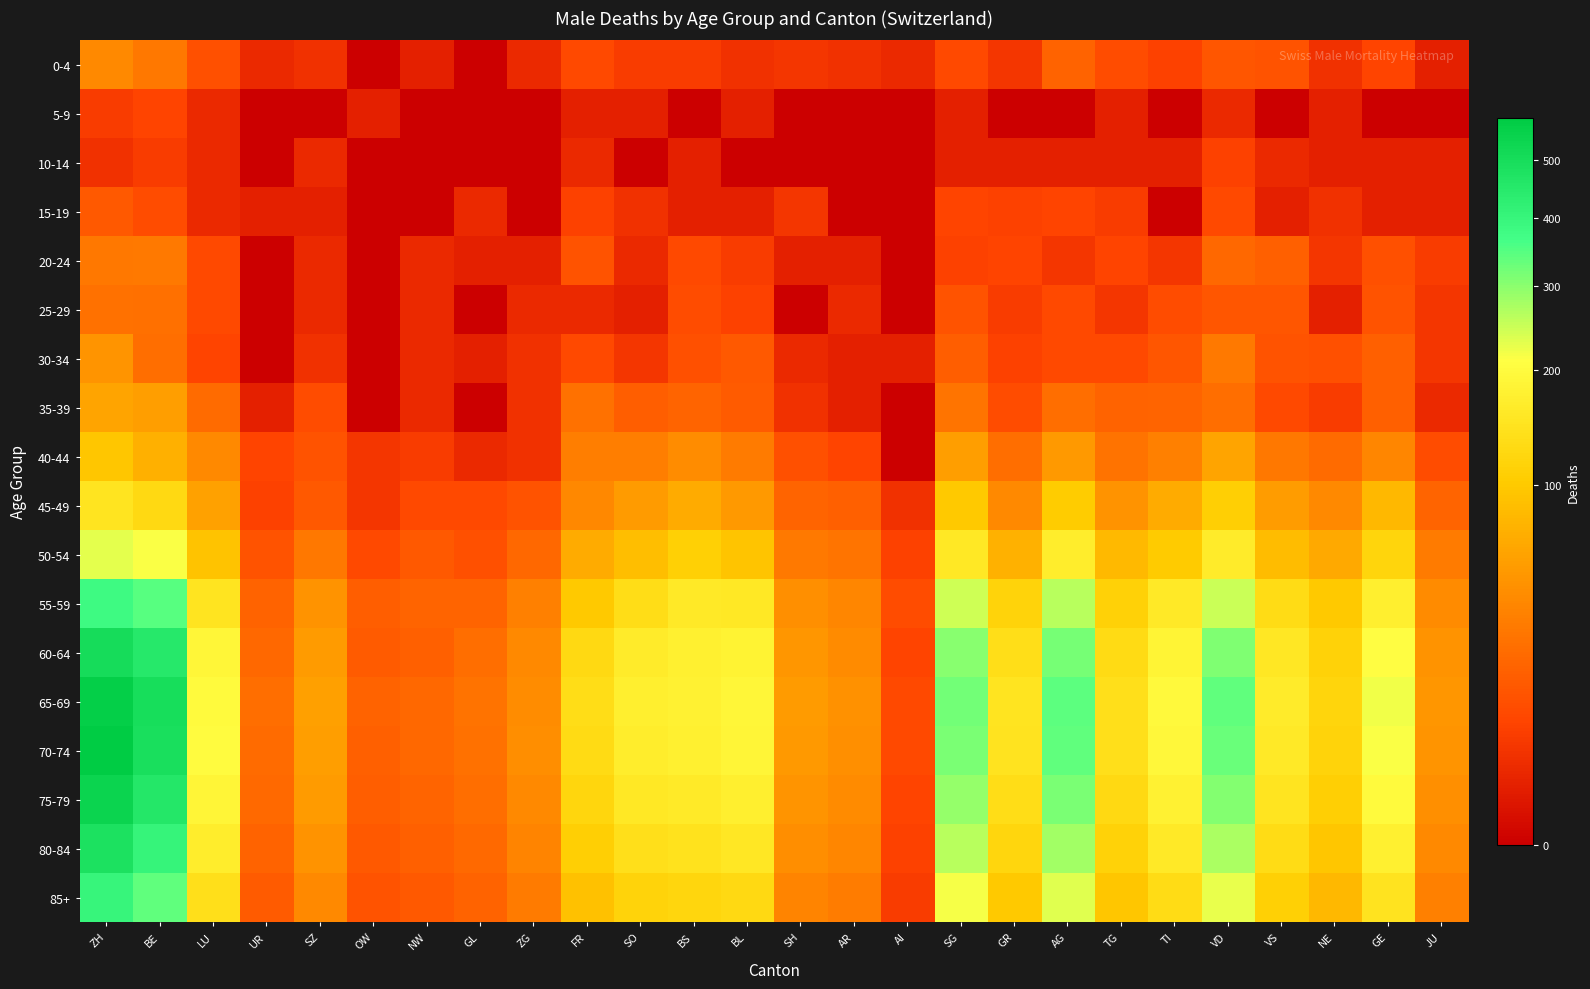

Reading left to right, extract all data points from this chart.

0-4: ZH=39	BE=27	LU=10	UR=2	SZ=3	OW=0	NW=1	GL=0	ZG=2	FR=8	SO=5	BS=5	BL=3	SH=4	AR=3	AI=2	SG=8	GR=4	AG=17	TG=9	TI=6	VD=12	VS=11	NE=3	GE=7	JU=1
5-9: ZH=5	BE=7	LU=2	UR=0	SZ=0	OW=1	NW=0	GL=0	ZG=0	FR=1	SO=1	BS=0	BL=1	SH=0	AR=0	AI=0	SG=1	GR=0	AG=0	TG=1	TI=0	VD=2	VS=0	NE=1	GE=0	JU=0
10-14: ZH=3	BE=5	LU=2	UR=0	SZ=2	OW=0	NW=0	GL=0	ZG=0	FR=2	SO=0	BS=1	BL=0	SH=0	AR=0	AI=0	SG=1	GR=1	AG=1	TG=1	TI=1	VD=6	VS=2	NE=1	GE=1	JU=1
15-19: ZH=13	BE=9	LU=2	UR=1	SZ=1	OW=0	NW=0	GL=2	ZG=0	FR=6	SO=3	BS=1	BL=1	SH=4	AR=0	AI=0	SG=7	GR=6	AG=7	TG=5	TI=0	VD=8	VS=1	NE=3	GE=1	JU=1
20-24: ZH=27	BE=28	LU=8	UR=0	SZ=2	OW=0	NW=2	GL=1	ZG=1	FR=11	SO=2	BS=8	BL=5	SH=1	AR=1	AI=0	SG=6	GR=7	AG=4	TG=7	TI=4	VD=19	VS=16	NE=4	GE=10	JU=5
25-29: ZH=24	BE=23	LU=8	UR=0	SZ=2	OW=0	NW=2	GL=0	ZG=2	FR=2	SO=1	BS=9	BL=6	SH=0	AR=2	AI=0	SG=11	GR=5	AG=8	TG=4	TI=9	VD=12	VS=12	NE=1	GE=11	JU=4
30-34: ZH=47	BE=22	LU=7	UR=0	SZ=3	OW=0	NW=2	GL=1	ZG=3	FR=8	SO=4	BS=10	BL=13	SH=2	AR=1	AI=1	SG=15	GR=6	AG=8	TG=8	TI=12	VD=28	VS=11	NE=10	GE=16	JU=4
35-39: ZH=61	BE=54	LU=21	UR=1	SZ=9	OW=0	NW=2	GL=0	ZG=3	FR=24	SO=15	BS=18	BL=14	SH=3	AR=1	AI=0	SG=26	GR=9	AG=22	TG=17	TI=18	VD=22	VS=8	NE=5	GE=16	JU=2
40-44: ZH=96	BE=71	LU=38	UR=7	SZ=11	OW=4	NW=5	GL=2	ZG=3	FR=31	SO=31	BS=41	BL=29	SH=10	AR=7	AI=0	SG=55	GR=22	AG=51	TG=25	TI=32	VD=60	VS=27	NE=21	GE=36	JU=9
45-49: ZH=149	BE=127	LU=57	UR=6	SZ=13	OW=4	NW=8	GL=8	ZG=11	FR=37	SO=52	BS=66	BL=51	SH=18	AR=16	AI=3	SG=99	GR=38	AG=103	TG=46	TI=66	VD=108	VS=53	NE=39	GE=79	JU=18
50-54: ZH=229	BE=212	LU=91	UR=11	SZ=27	OW=8	NW=13	GL=10	ZG=19	FR=66	SO=87	BS=109	BL=94	SH=28	AR=26	AI=6	SG=157	GR=73	AG=168	TG=81	TI=101	VD=165	VS=85	NE=65	GE=118	JU=29
55-59: ZH=380	BE=348	LU=148	UR=17	SZ=46	OW=15	NW=18	GL=18	ZG=32	FR=99	SO=133	BS=160	BL=155	SH=43	AR=36	AI=9	SG=247	GR=115	AG=263	TG=111	TI=158	VD=250	VS=131	NE=99	GE=171	JU=40
60-64: ZH=502	BE=450	LU=188	UR=19	SZ=52	OW=14	NW=16	GL=22	ZG=38	FR=128	SO=163	BS=176	BL=181	SH=48	AR=40	AI=7	SG=302	GR=136	AG=320	TG=130	TI=183	VD=312	VS=154	NE=114	GE=206	JU=46
65-69: ZH=559	BE=494	LU=198	UR=22	SZ=56	OW=17	NW=19	GL=25	ZG=41	FR=135	SO=171	BS=179	BL=188	SH=52	AR=44	AI=8	SG=322	GR=148	AG=342	TG=140	TI=196	VD=337	VS=163	NE=118	GE=218	JU=48
70-74: ZH=580	BE=490	LU=201	UR=21	SZ=55	OW=16	NW=19	GL=24	ZG=42	FR=130	SO=168	BS=175	BL=185	SH=51	AR=43	AI=8	SG=315	GR=145	AG=337	TG=138	TI=192	VD=330	VS=160	NE=115	GE=214	JU=47
75-79: ZH=540	BE=455	LU=186	UR=20	SZ=52	OW=15	NW=18	GL=22	ZG=39	FR=121	SO=156	BS=162	BL=172	SH=47	AR=40	AI=7	SG=293	GR=135	AG=313	TG=128	TI=178	VD=306	VS=148	NE=107	GE=198	JU=43
80-84: ZH=480	BE=405	LU=166	UR=17	SZ=46	OW=13	NW=16	GL=20	ZG=35	FR=108	SO=139	BS=144	BL=153	SH=42	AR=36	AI=6	SG=261	GR=120	AG=279	TG=114	TI=159	VD=272	VS=132	NE=95	GE=176	JU=38
85+: ZH=400	BE=338	LU=138	UR=14	SZ=38	OW=11	NW=13	GL=17	ZG=29	FR=90	SO=116	BS=120	BL=127	SH=35	AR=30	AI=5	SG=217	GR=100	AG=232	TG=95	TI=132	VD=227	VS=110	NE=79	GE=146	JU=32